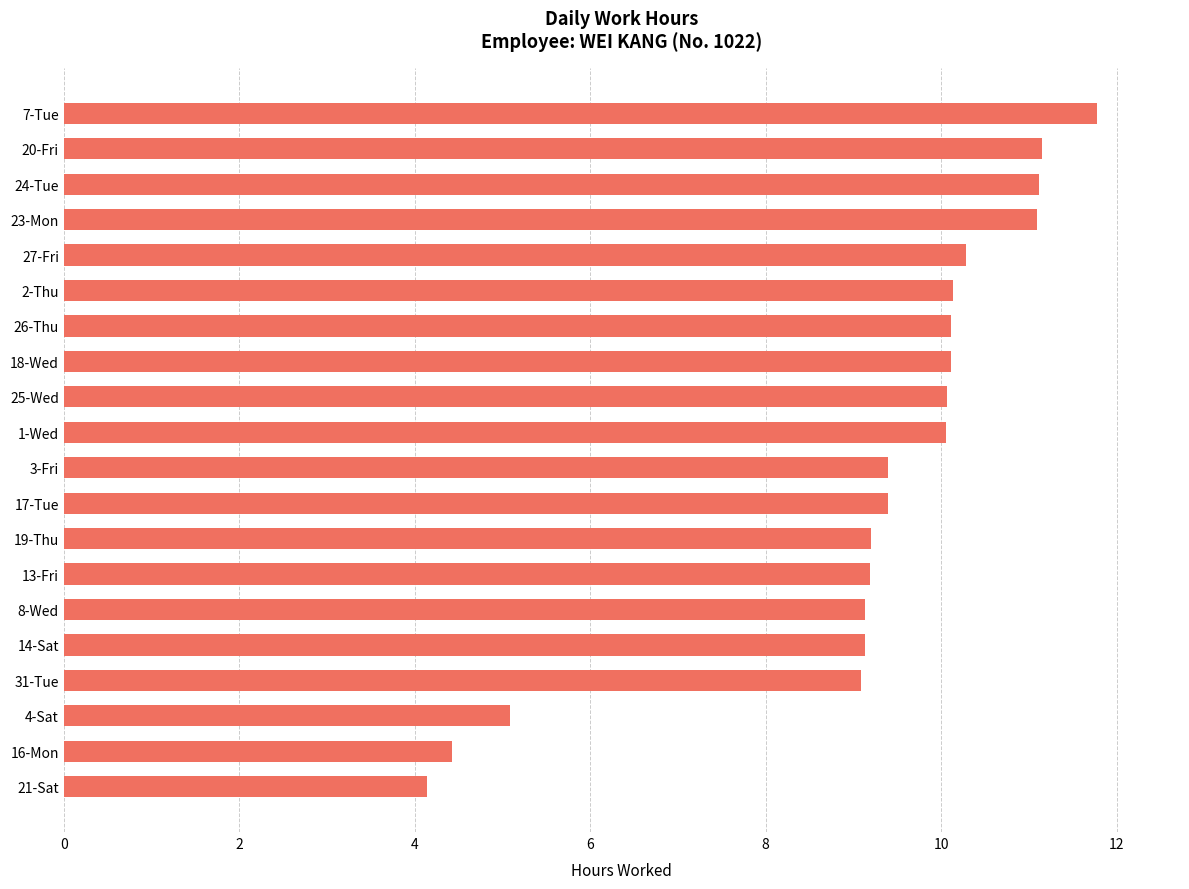

How many values are below 10?

10